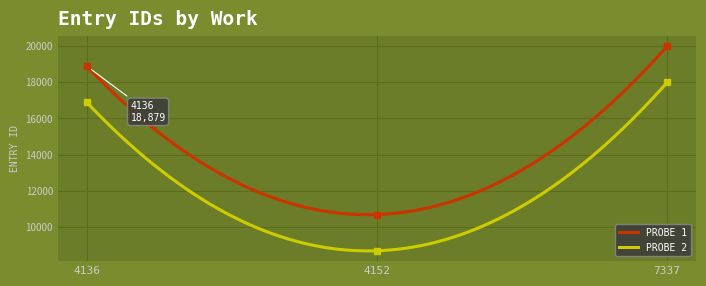

What is the highest value of the PROBE 2 series?

17984.0